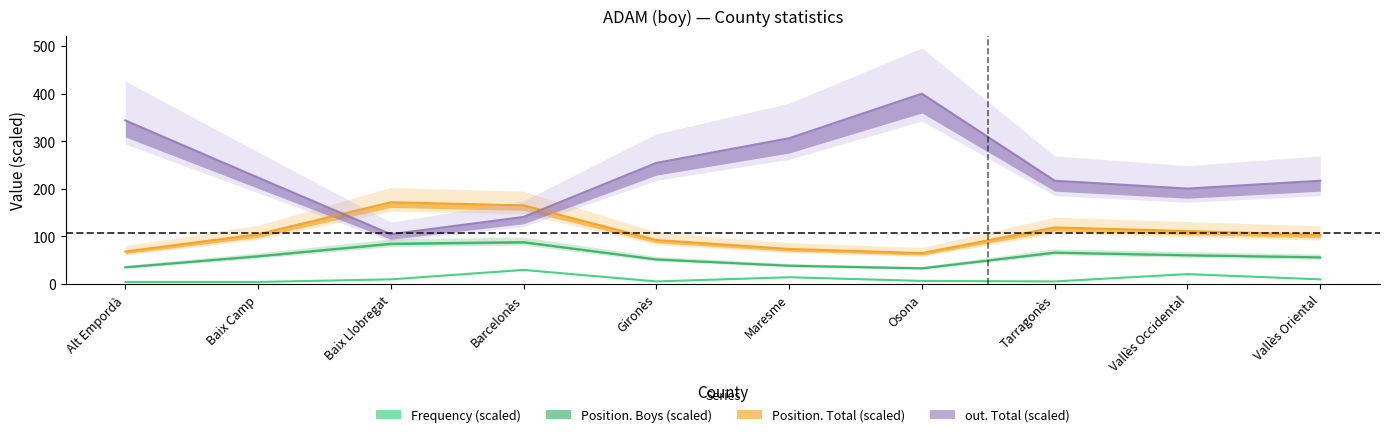

At how many categories does at least one series exceed 363?

1